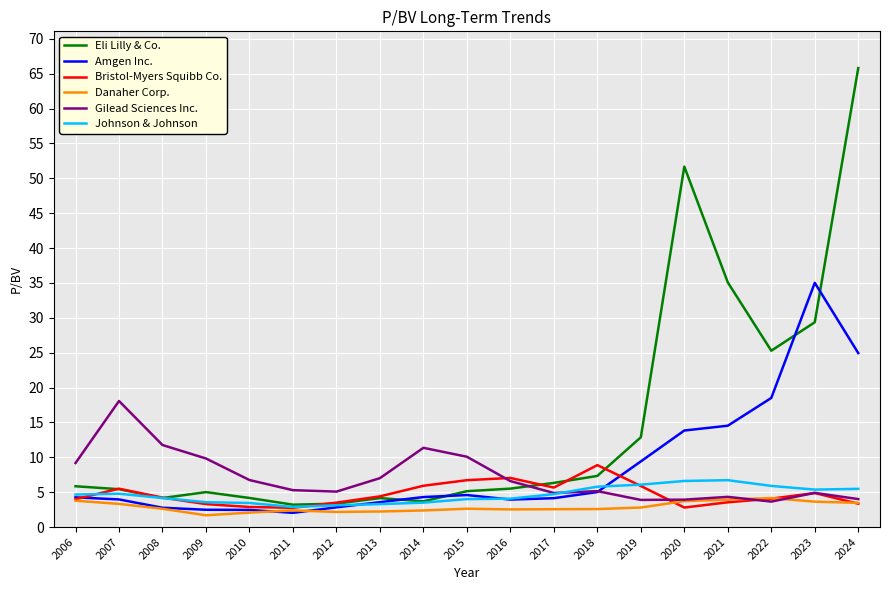

What are all the series names shown in the legend?

Eli Lilly & Co., Amgen Inc., Bristol-Myers Squibb Co., Danaher Corp., Gilead Sciences Inc., Johnson & Johnson